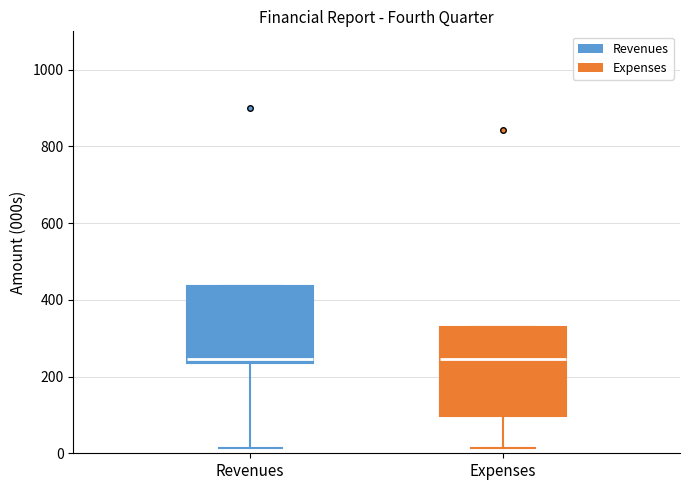

Where is the upper edge of the box for Revenues on the y-axis? The values are not printed on the chart, so give them approximately, as read against the axis.

440